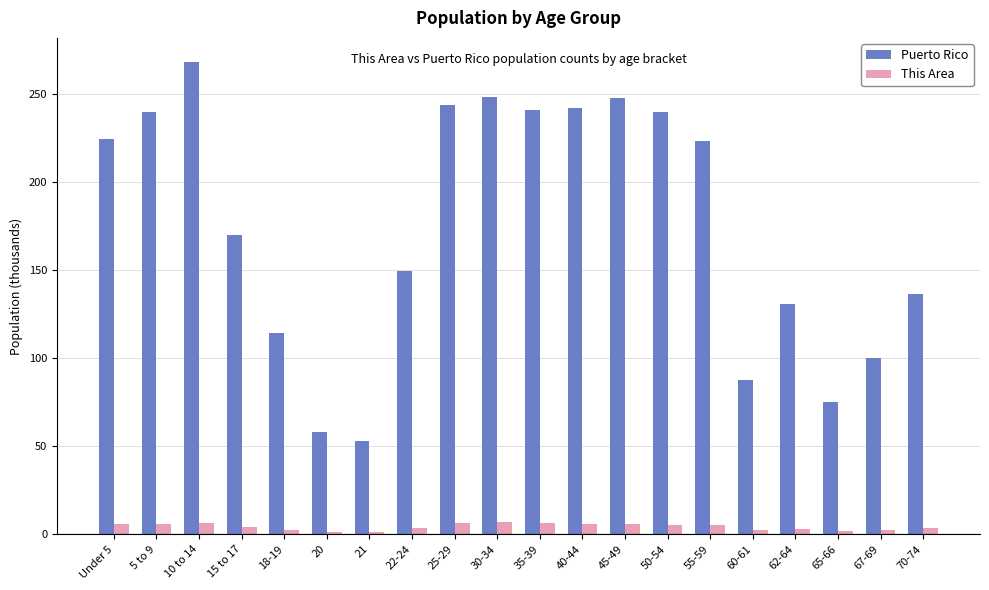

How many series are shown in this chart?

2